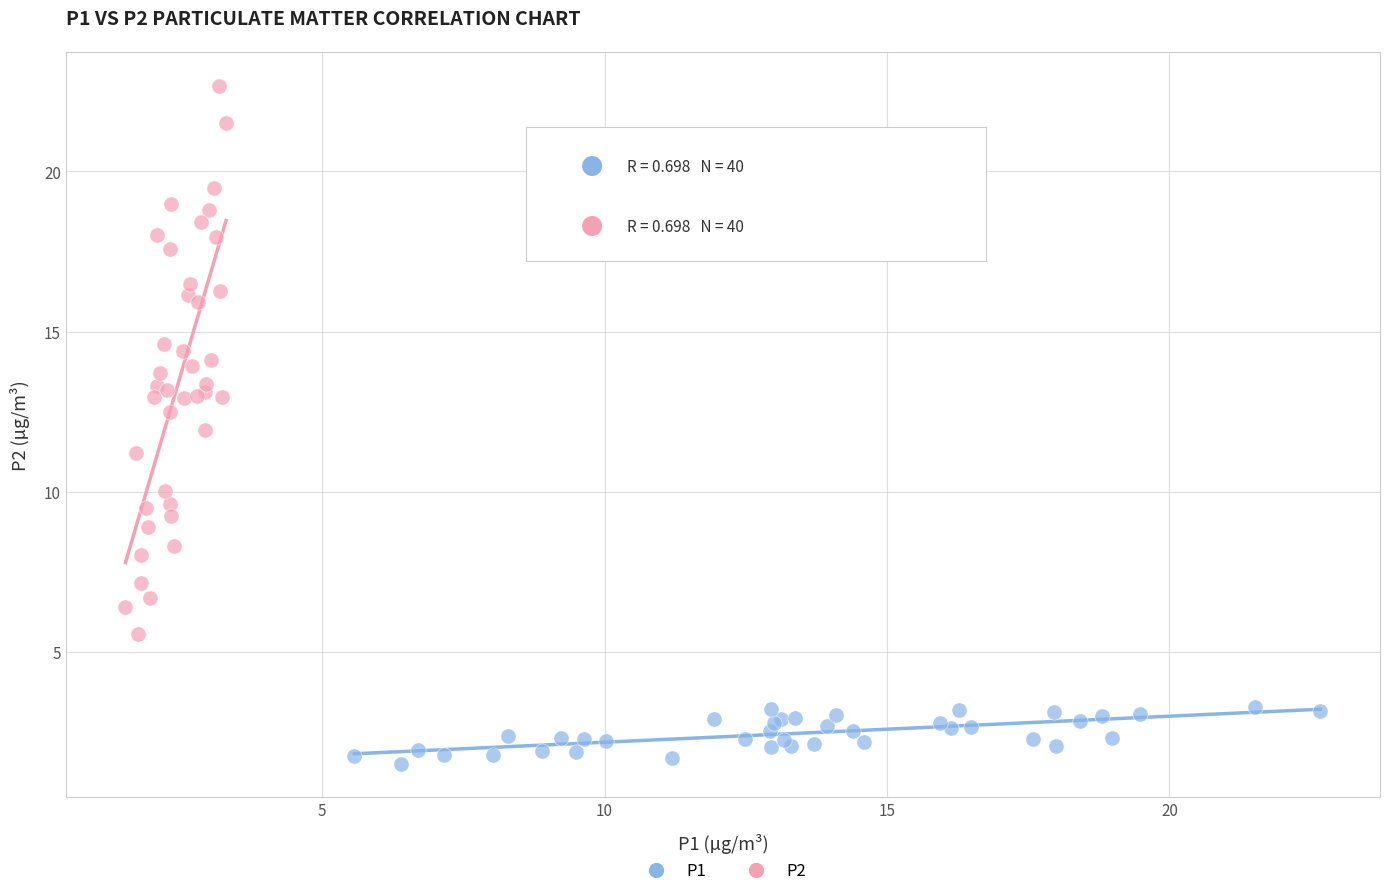

Which series reaches the minimum Y coordinate?

P1